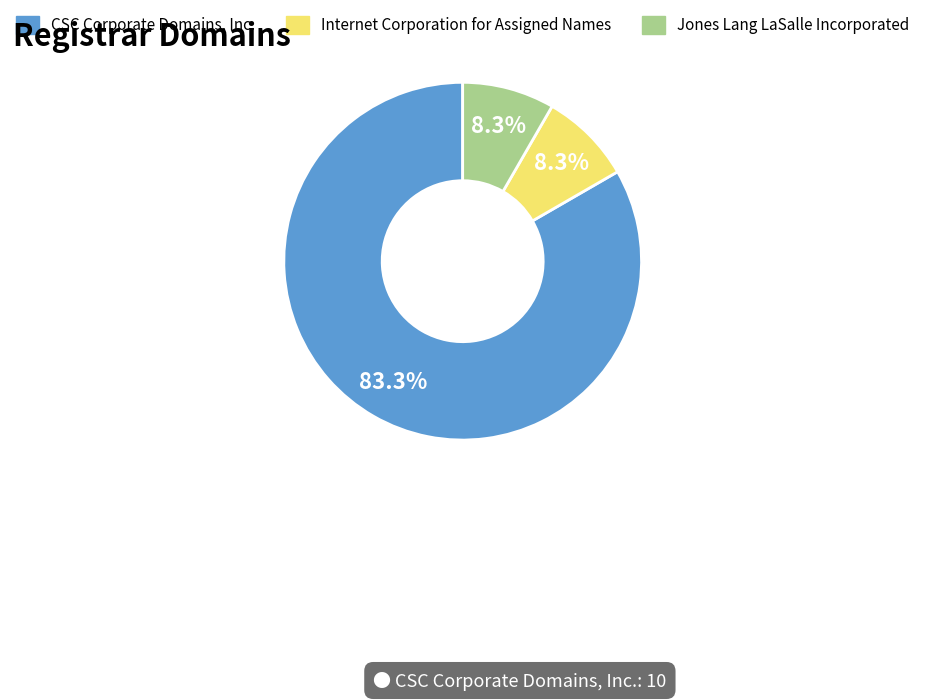

Is there a majority slice in this chart?

Yes